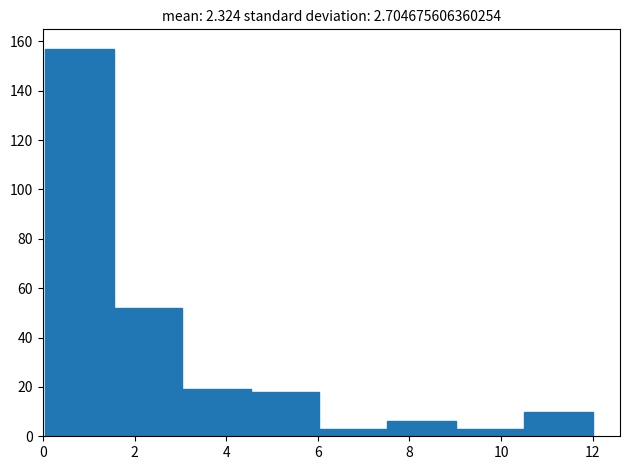

Over which range of the x-axis is the bar tallest?

0.0 to 1.6